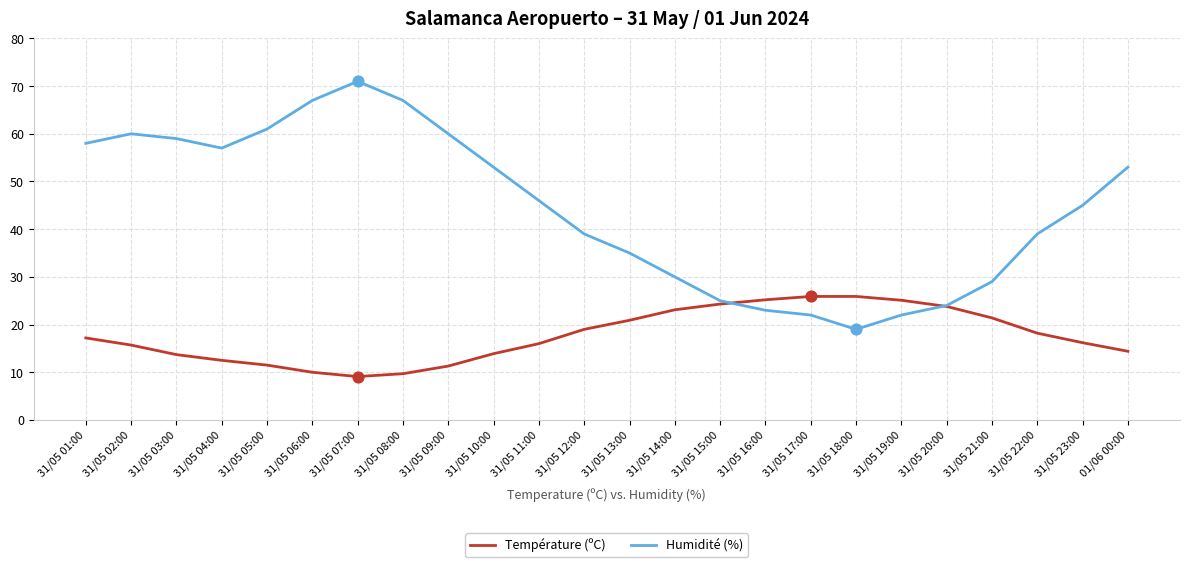

At which category is the sum across all series the highest?

31/05 07:00